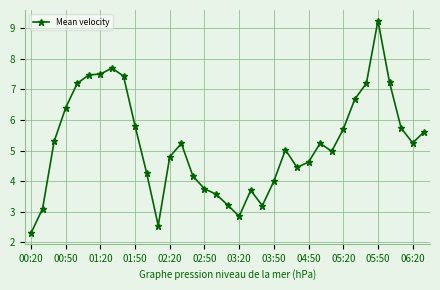

What is the smallest value displayed?

2.3